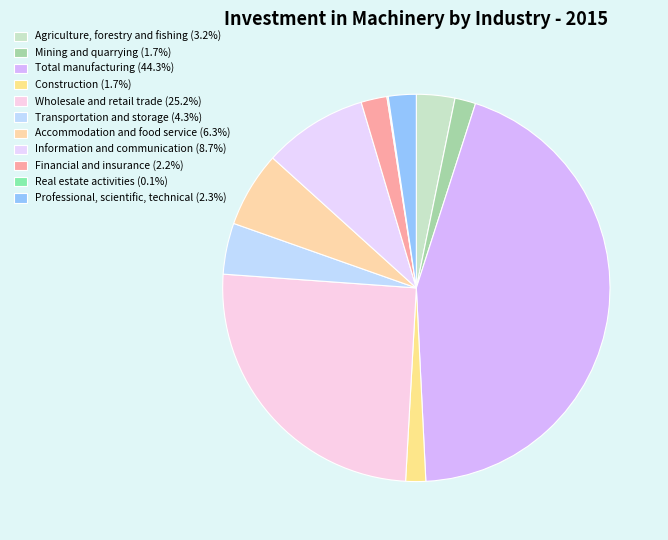

What portion of the pie excludes Mining and quarrying?

98.3%